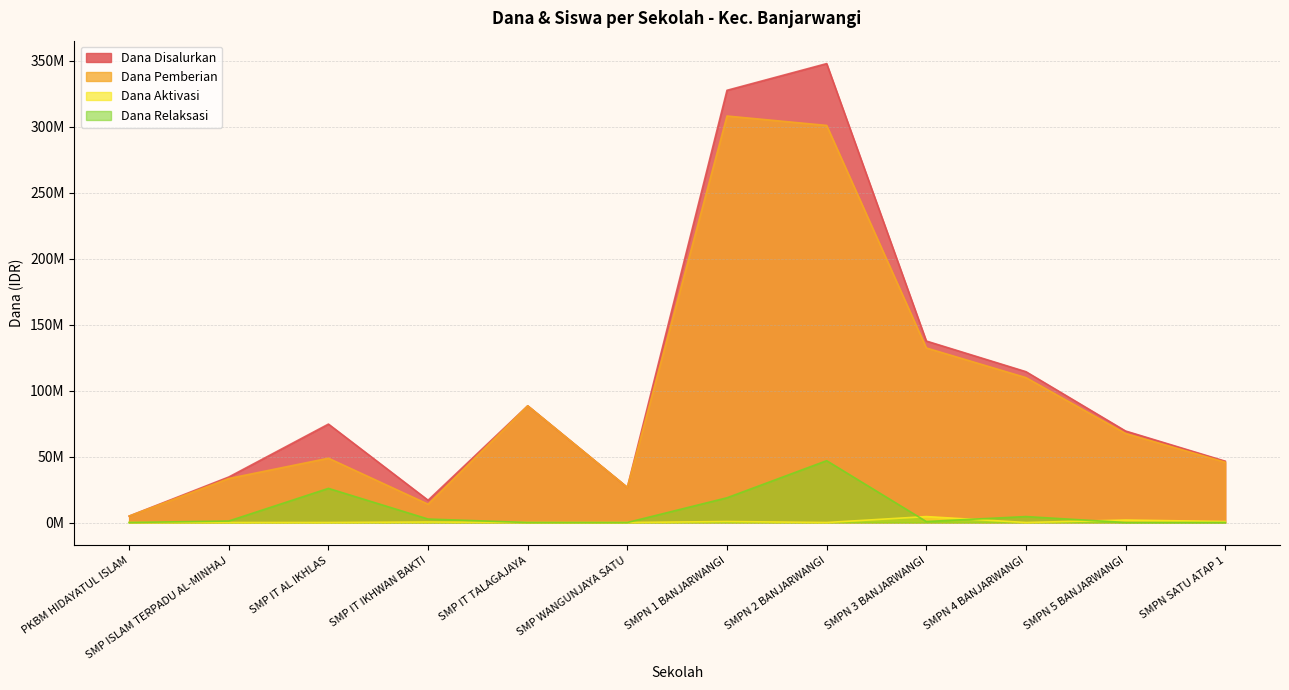

Rank the categories by Dana Pemberian value from highest to lowest.

SMPN 1 BANJARWANGI, SMPN 2 BANJARWANGI, SMPN 3 BANJARWANGI, SMPN 4 BANJARWANGI, SMP IT TALAGAJAYA, SMPN 5 BANJARWANGI, SMP IT AL IKHLAS, SMPN SATU ATAP 1, SMP ISLAM TERPADU AL-MINHAJ, SMP WANGUNJAYA SATU, SMP IT IKHWAN BAKTI, PKBM HIDAYATUL ISLAM